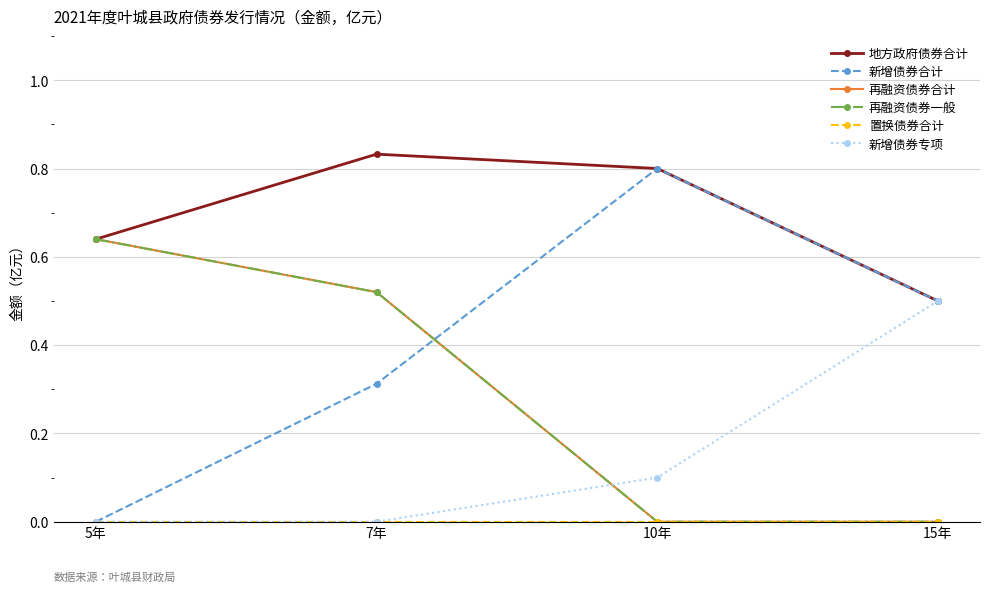

What is the value of the 新增债券合计 point at the 3rd from the left?

0.8